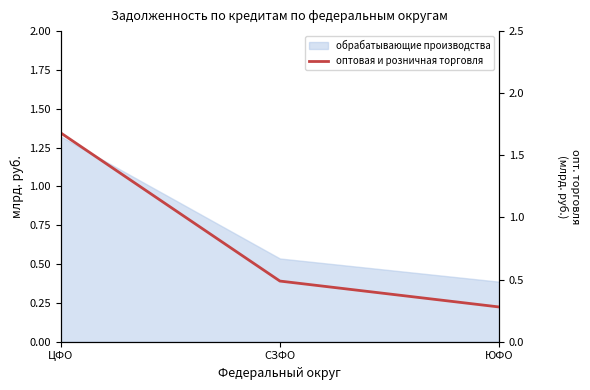

What is the difference between the maximum and minimum values?

1.4